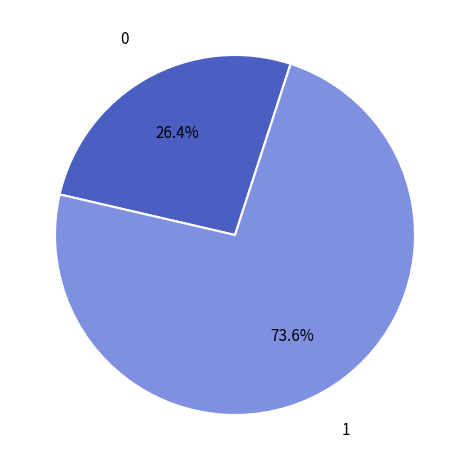

To the nearest percent, what is the difference between the largest and smallest slice percentages?

47%